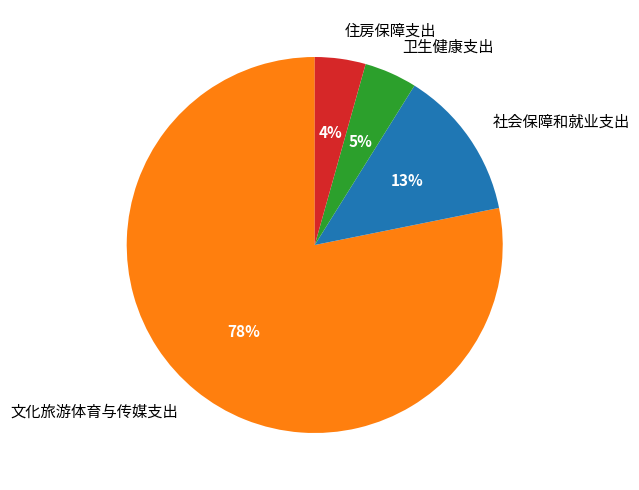

To the nearest percent, what is the difference between the largest and smallest slice percentages?

74%